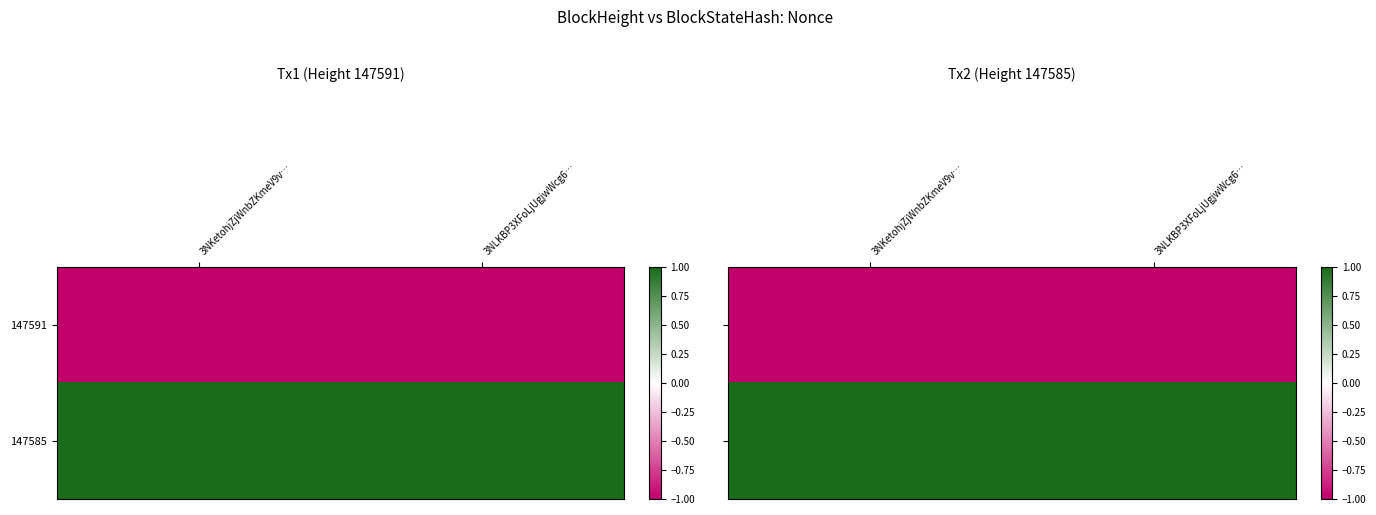

The value of 147585 at 3NKetohjZjWnbZKmeV9v… is 2. True or false?

False